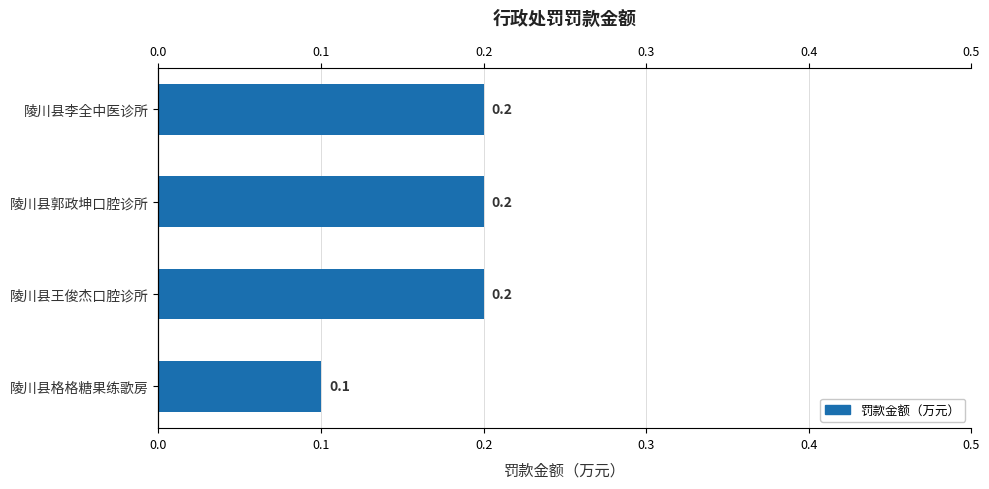

What is the sum of all values?

0.7